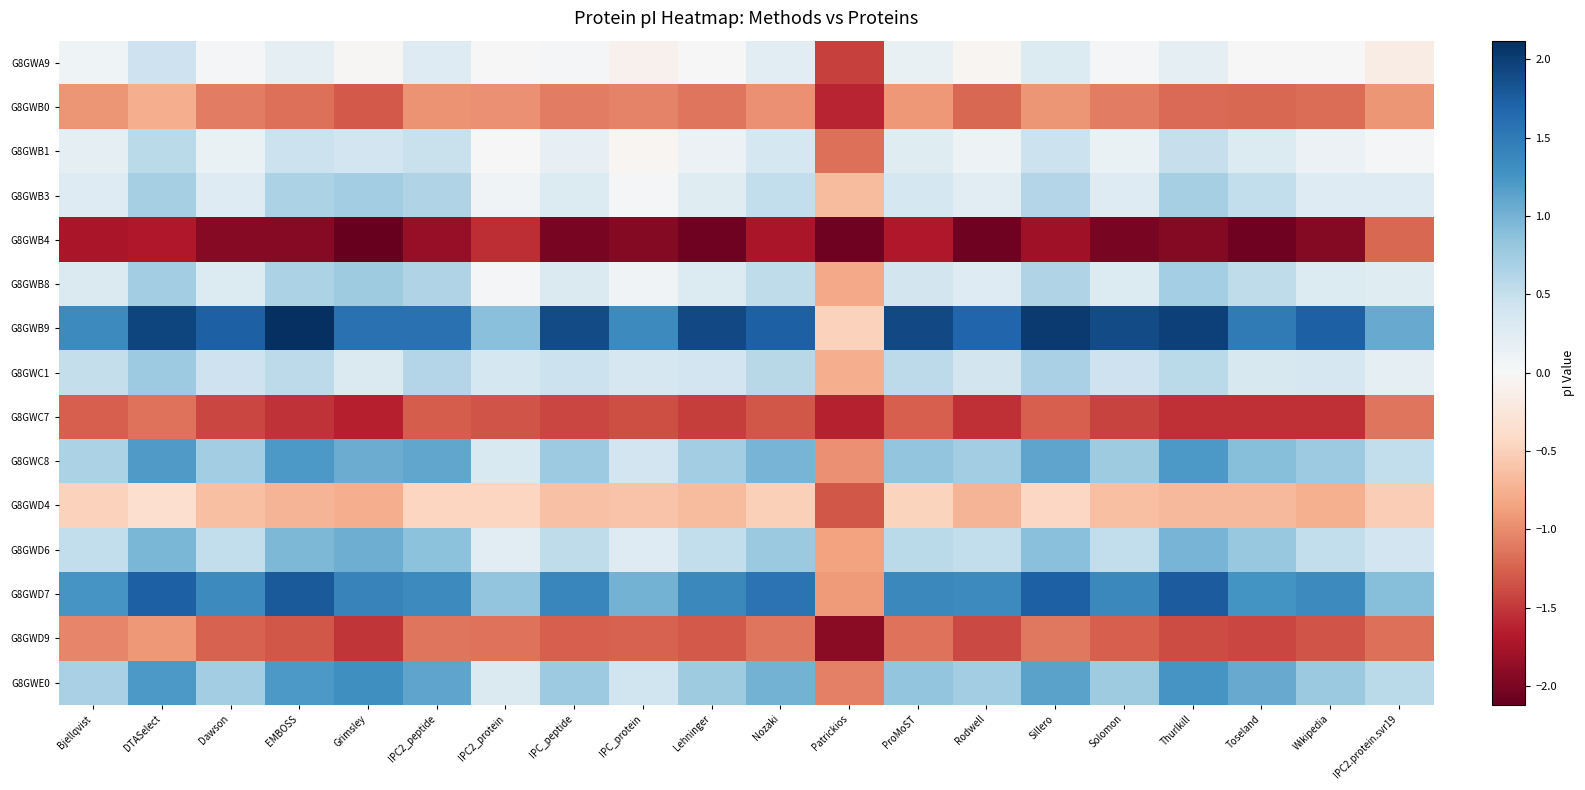

How many series are shown in this chart?

15